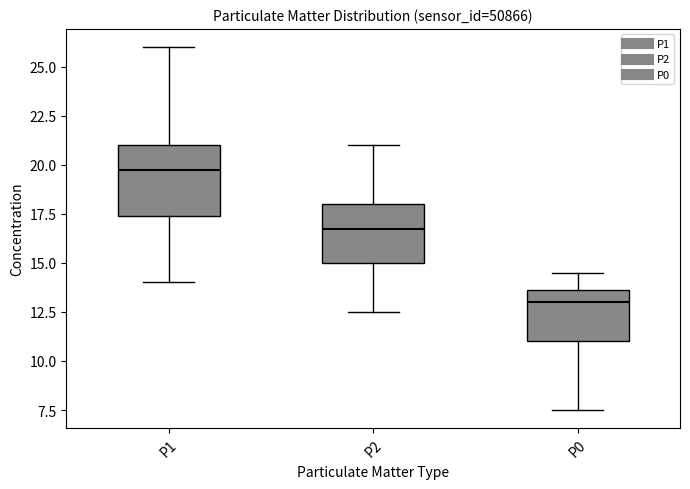

Reading left to right, read every box against the y-axis: the position of its median line, the range the box covers, and the ends of its whiskers. The values are not printed on the chart, so give them approximately, as read against the axis.

P1: median 20.0, box 17.5 to 21.0, whiskers 14.0 to 26.0
P2: median 17.0, box 15.0 to 18.0, whiskers 12.5 to 21.0
P0: median 13.0, box 11.0 to 13.5, whiskers 7.5 to 14.5